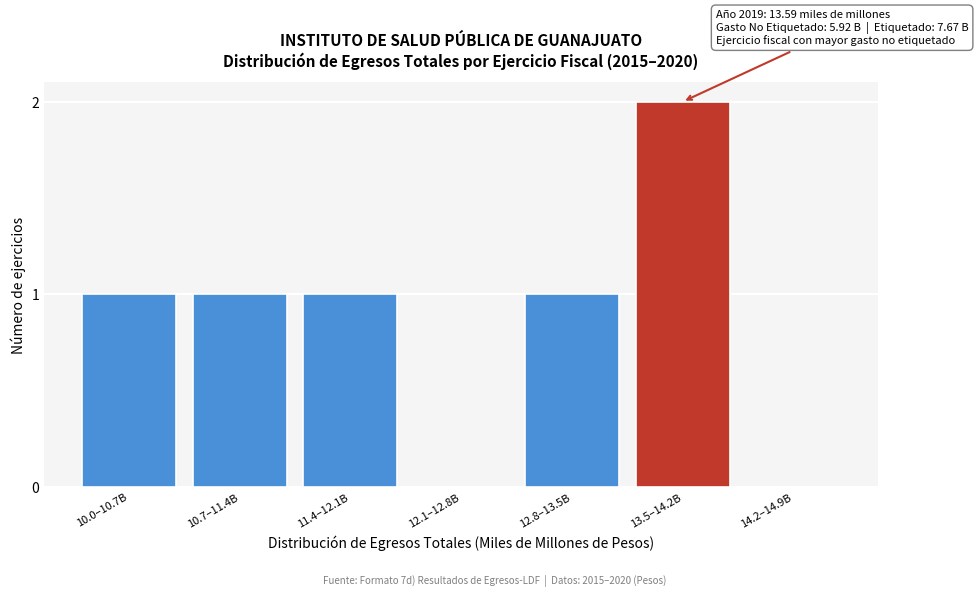

Reading right to left, what are all the values shown in this chart?

14.2–14.9B=0	13.5–14.2B=2	12.8–13.5B=1	12.1–12.8B=0	11.4–12.1B=1	10.7–11.4B=1	10.0–10.7B=1